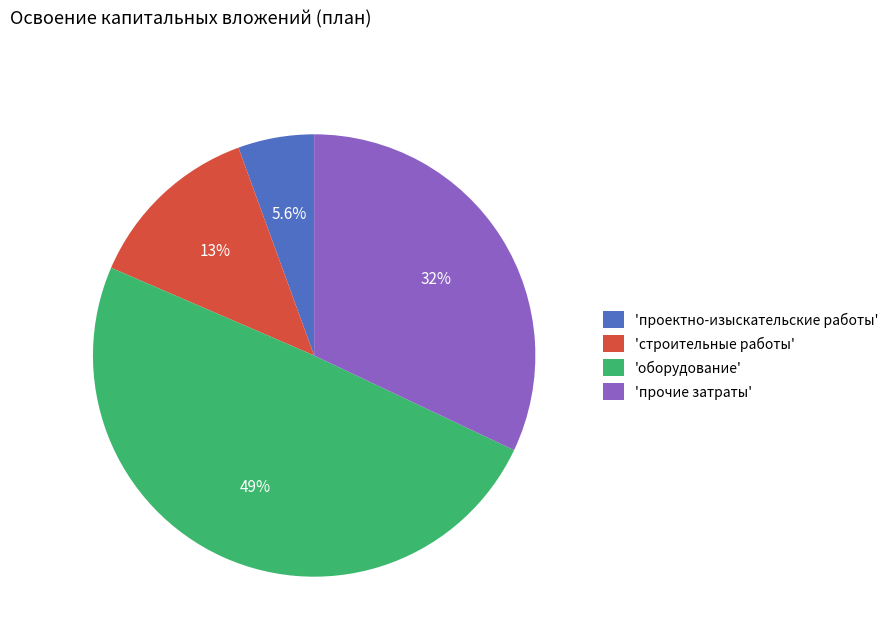

Between 'проектно-изыскательские работы' and 'оборудование', which is larger?

'оборудование'